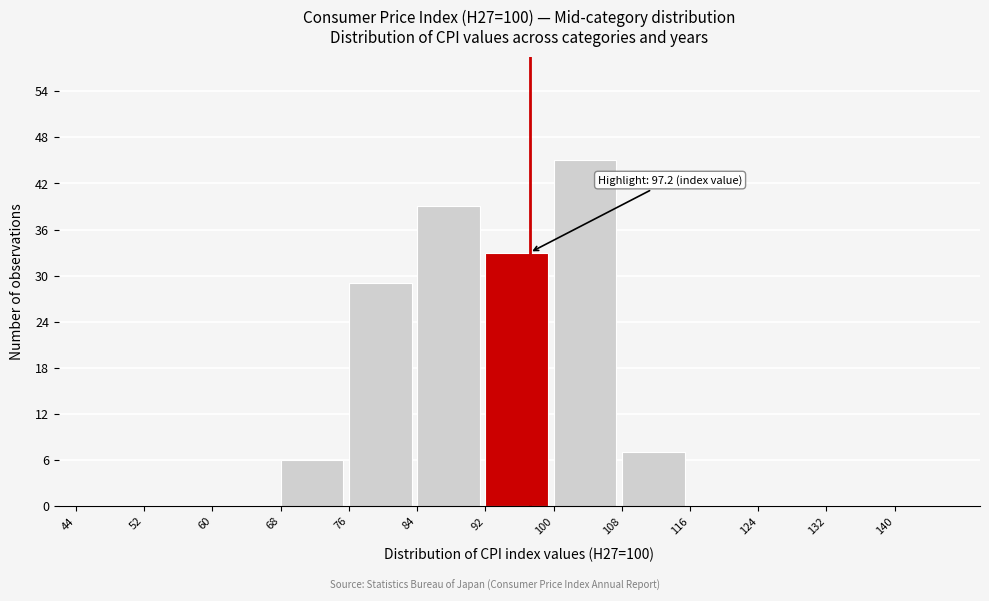

Over which range of the x-axis is the bar tallest?

100 to 108